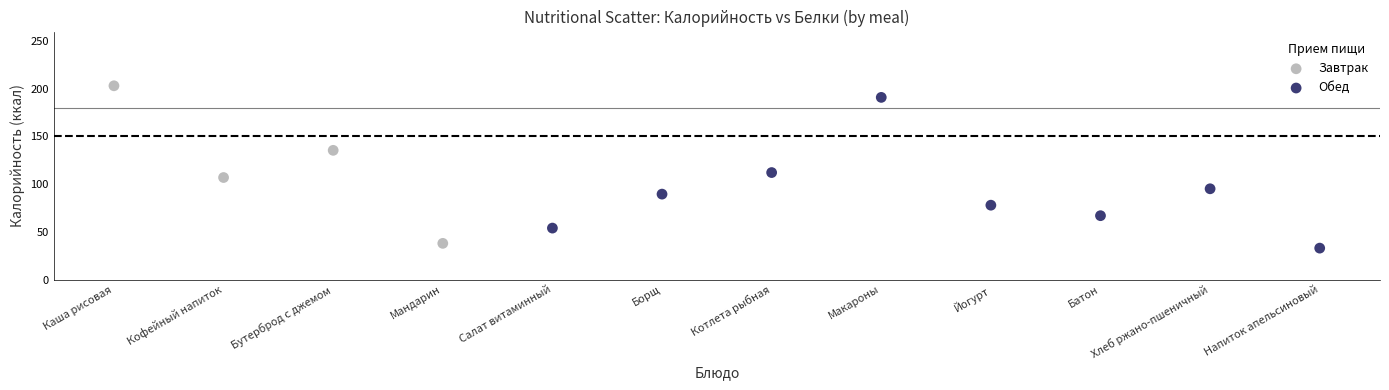

Which series reaches the minimum Y coordinate?

Обед